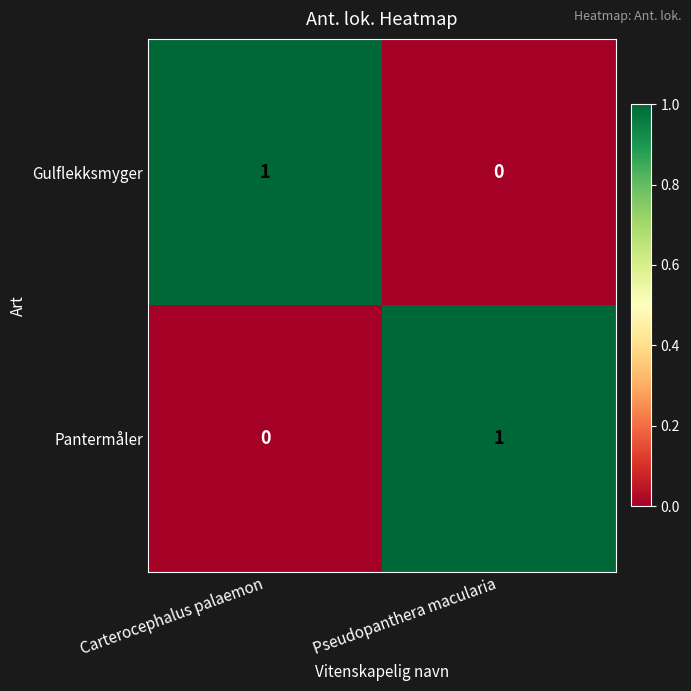

Reading right to left, transcribe all the data shown in this chart.

Gulflekksmyger: 0	1
Pantermåler: 1	0